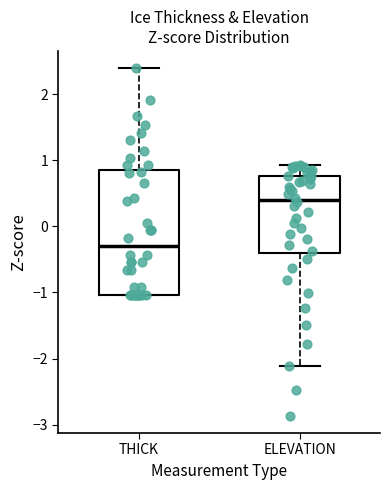

Reading left to right, transcribe this box plot: for each box, give where its median line is, the range the box spans, and where its two whiskers end, as read against the y-axis. The values are not printed on the chart, so give them approximately, as read against the axis.

THICK: median -0.3, box -1.0 to 0.8, whiskers -1.0 to 2.4
ELEVATION: median 0.4, box -0.4 to 0.8, whiskers -2.1 to 0.9